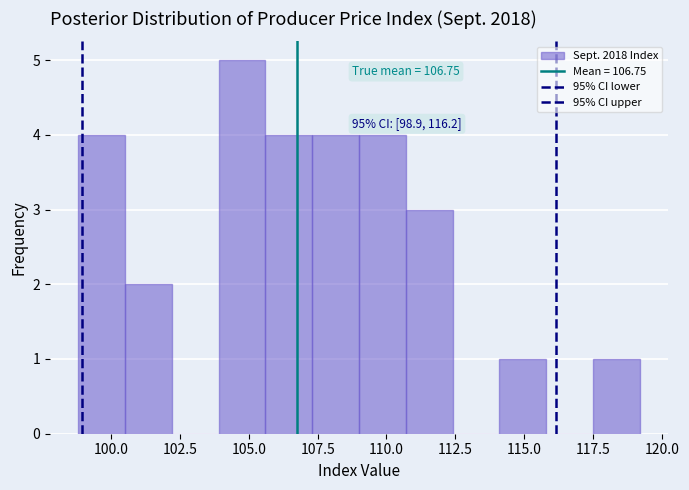

Read against the x-axis, roughly where is the centre of the tallest bar?

105.0